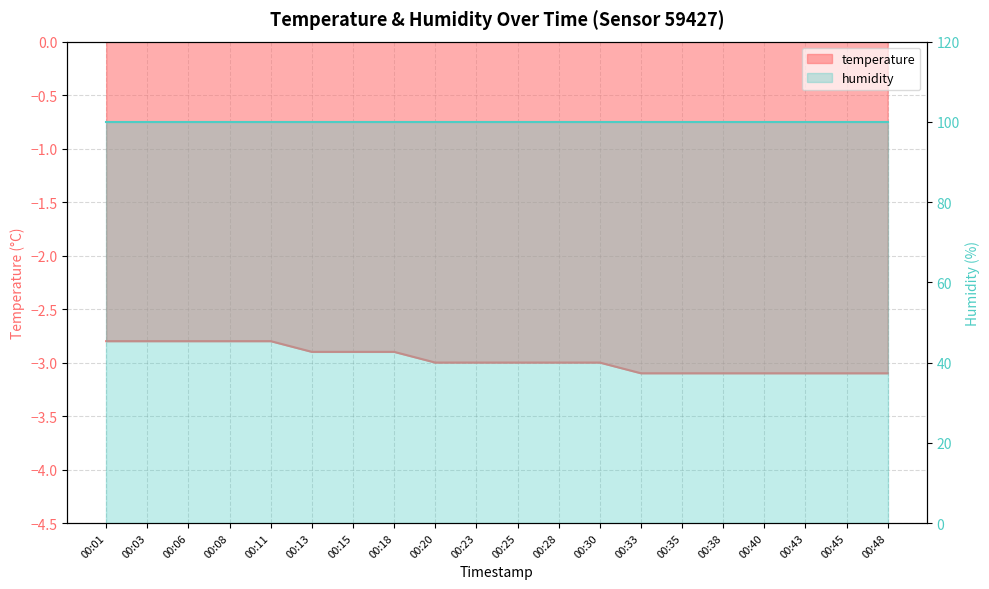

Count the number of categories in the chart.

20